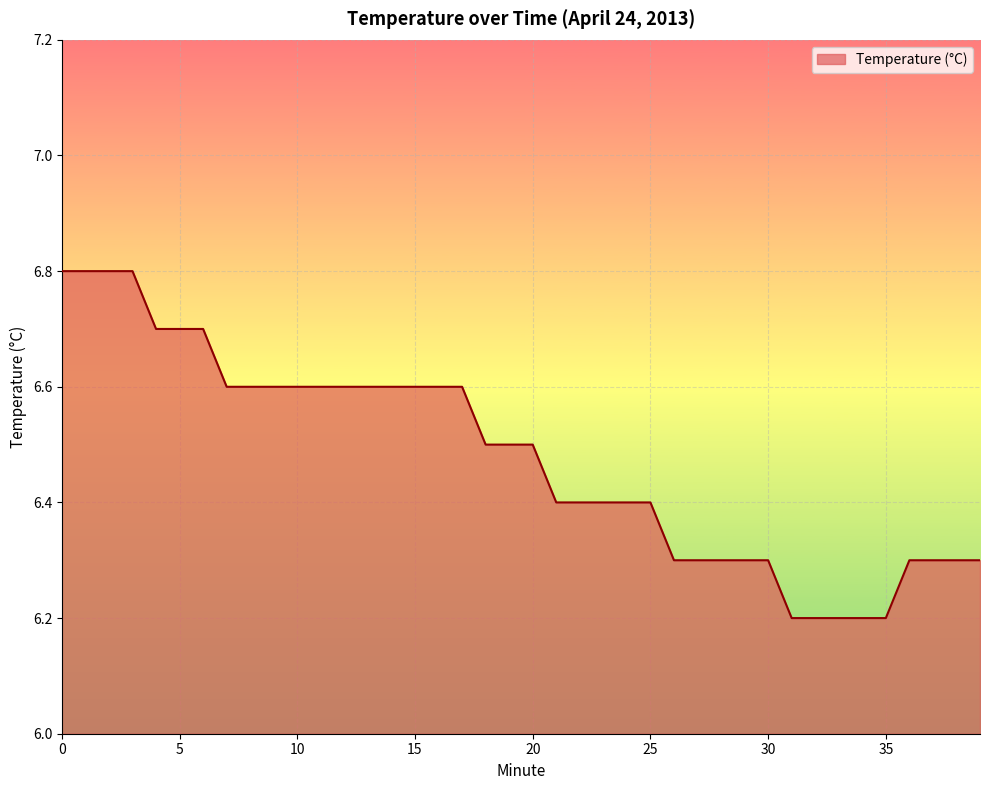

What is the difference between the maximum and minimum values?

0.6